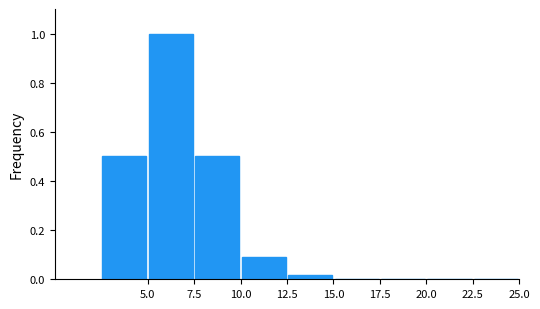

Reading left to right, transcribe this chart: for each bar, give the range it covers on the x-axis and its height. The values are not printed on the chart, so give them approximately, as read against the axis.

2.5 to 5.0: 0.50
5.0 to 7.5: 1.00
7.5 to 10.0: 0.50
10.0 to 12.5: 0.08
12.5 to 15.0: under 0.02
15.0 to 17.5: 0
17.5 to 20.0: 0
20.0 to 22.5: 0
22.5 to 25.0: 0